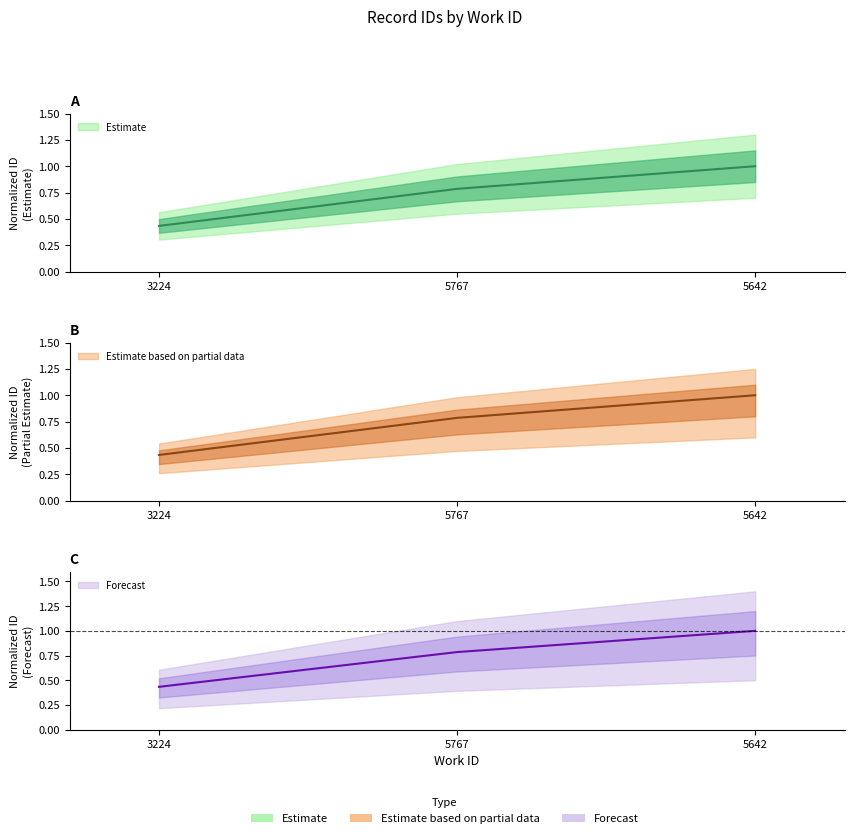

What is the label of the 1st point from the right?

5642